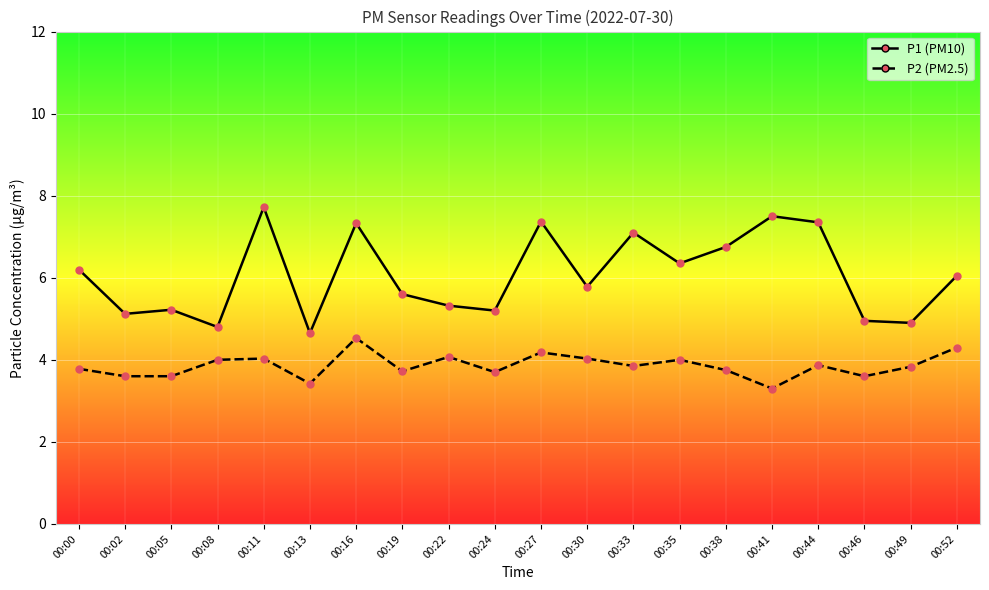

What is the spread (max minus min) of values at 00:16?

2.8